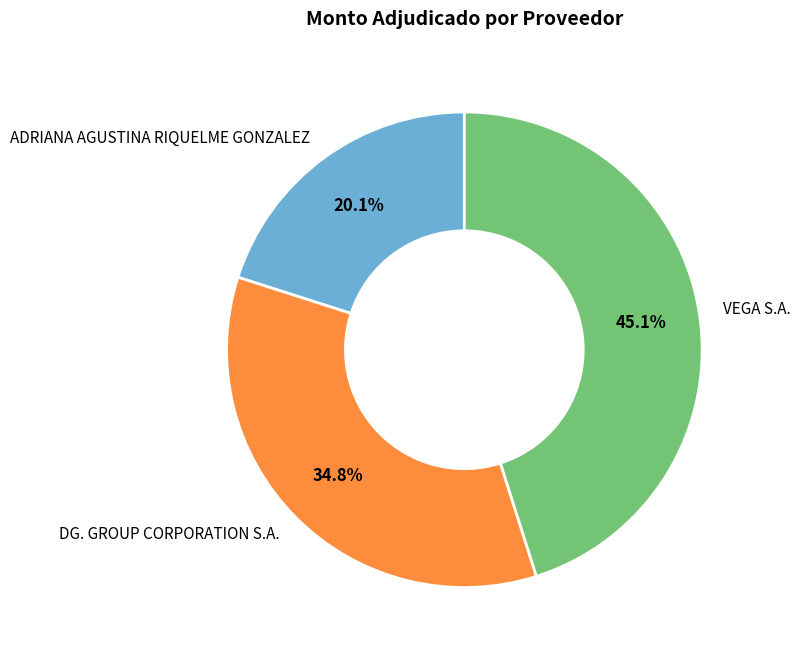

What percentage is the DG. GROUP CORPORATION S.A. slice, to the nearest percent?

35%